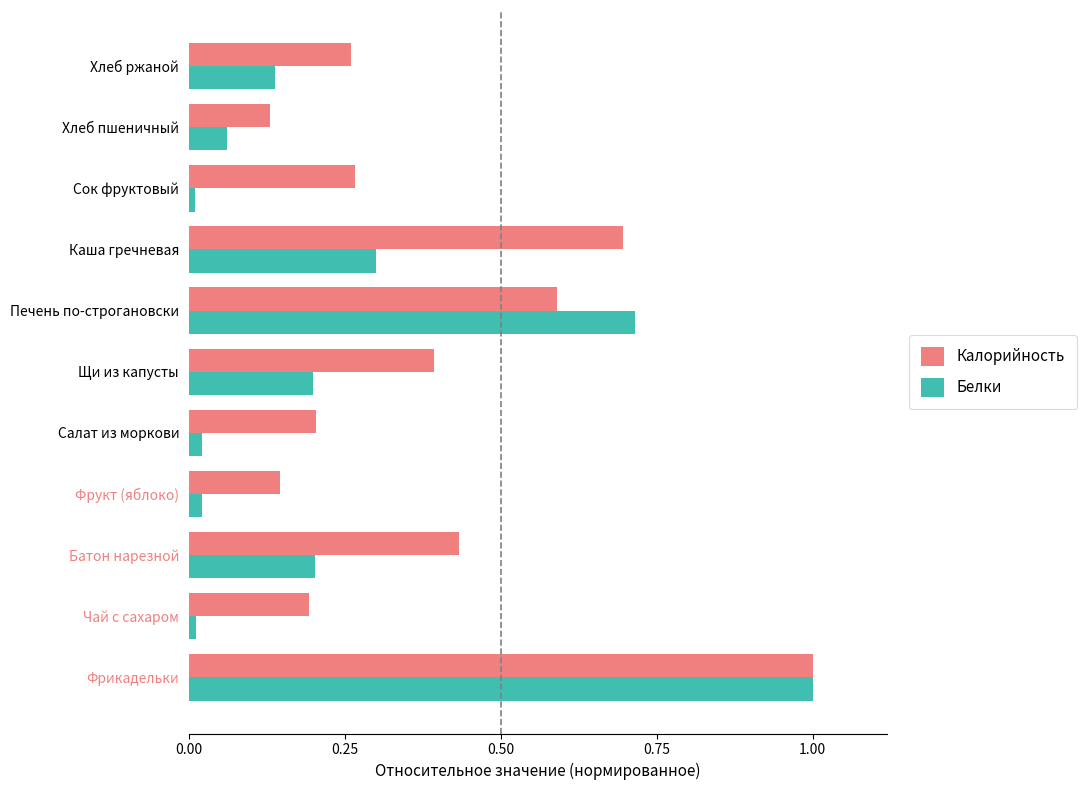

Which series has the largest total across all categories?

Калорийность